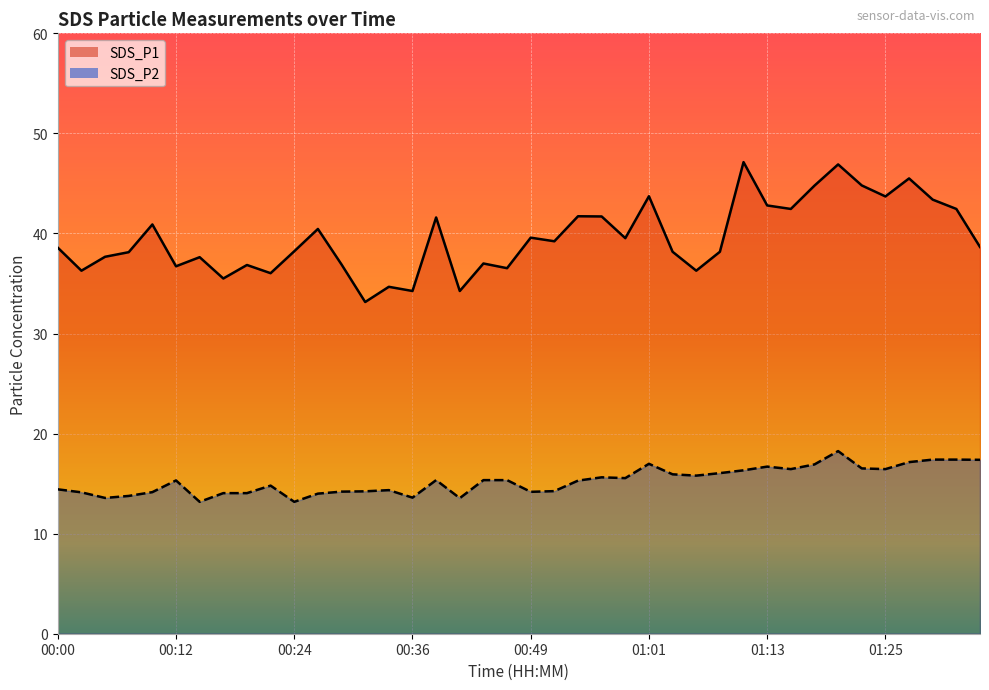

What is the spread (max minus min) of values at 01:35?

21.3